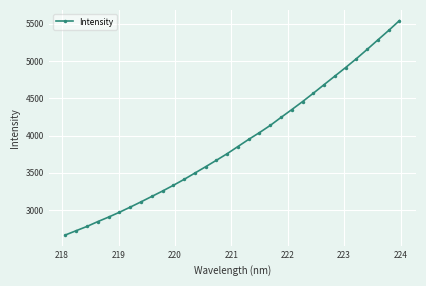

How many lines are shown in the chart?

1